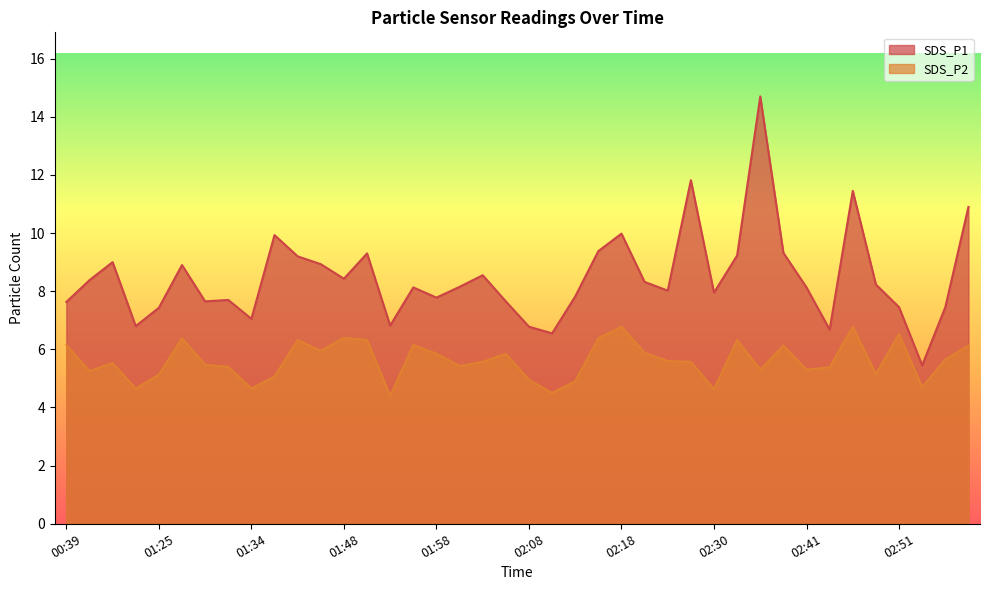

True or false: SDS_P1 and SDS_P2 intersect in this chart.

False